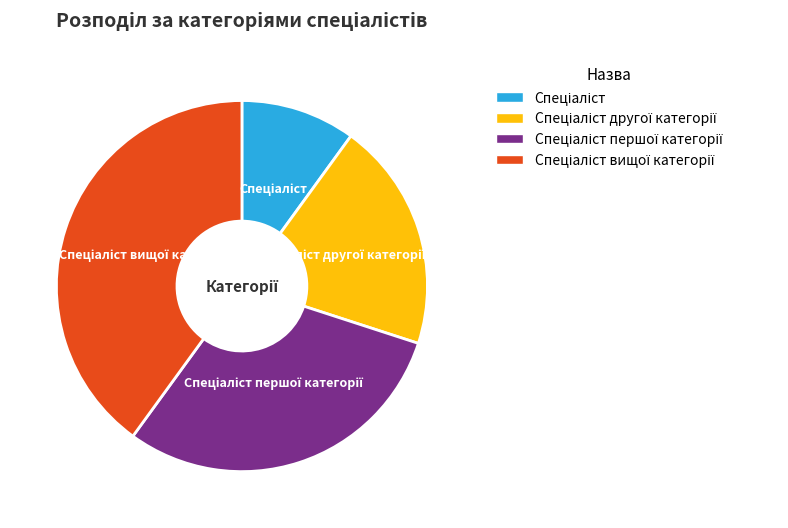

Is there any slice that represents more than half of the pie?

No